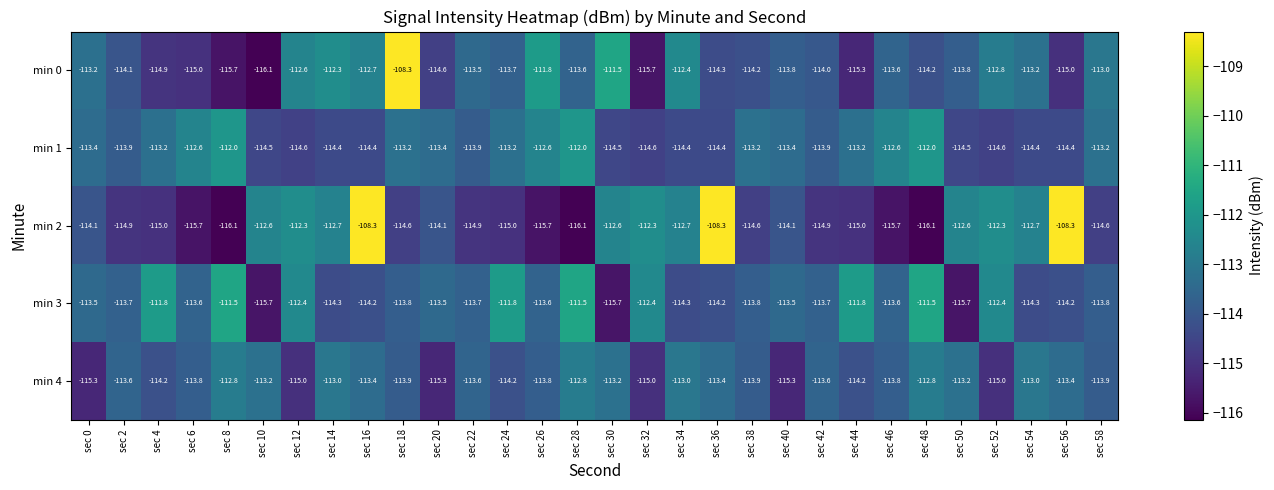

What is the approximate value of min 4 at sec 38?

-113.9